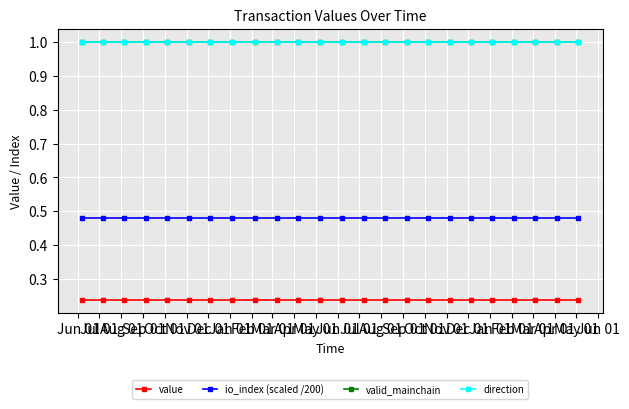

What is the total value across all series at Jan 01?

2.7